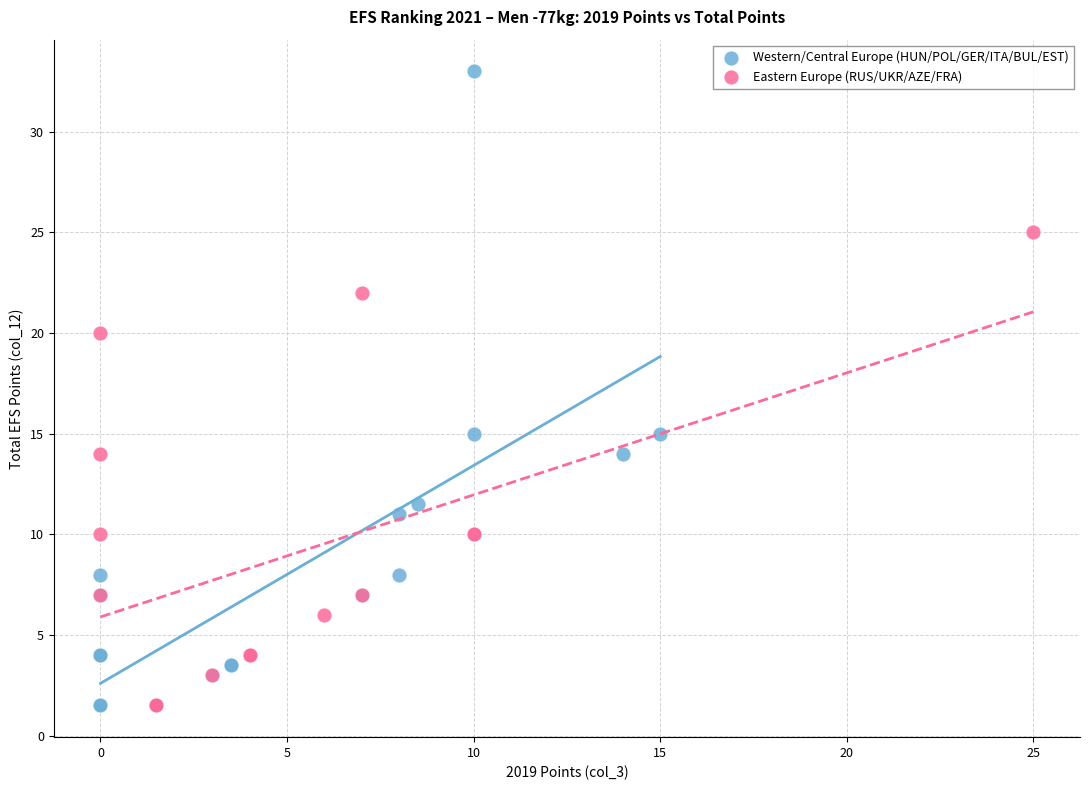

Which series contains the highest Y value?

Western/Central Europe (HUN/POL/GER/ITA/BUL/EST)